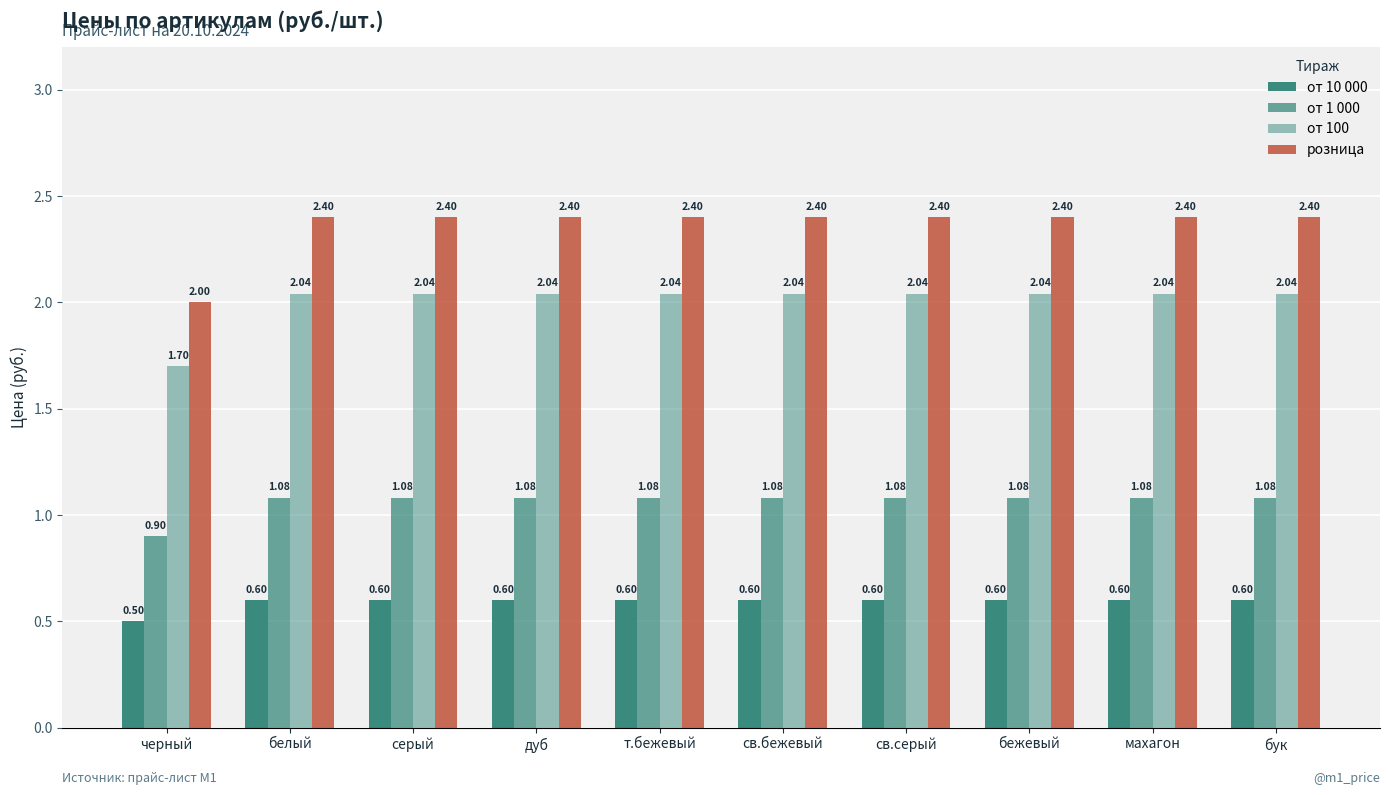

At how many categories does at least one series exceed 0?

10